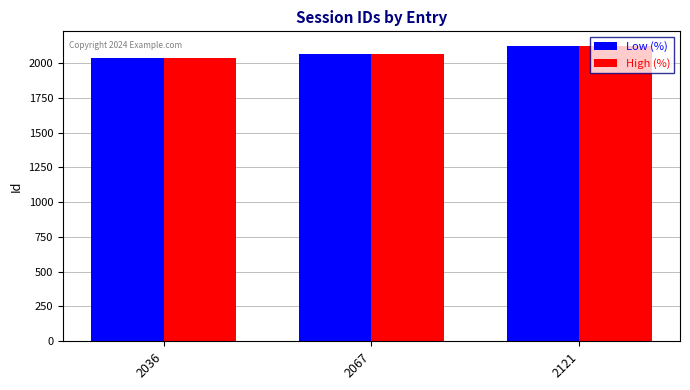

Reading left to right, what are all the values shown in this chart?

Low (%): 2036	2067	2121
High (%): 2036	2067	2121